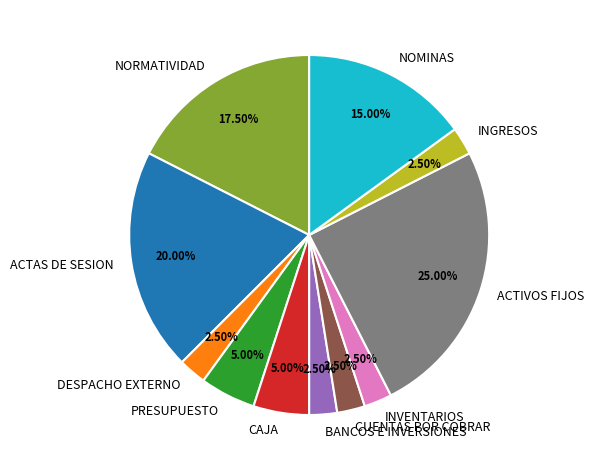

How many segments does this pie chart have?

11